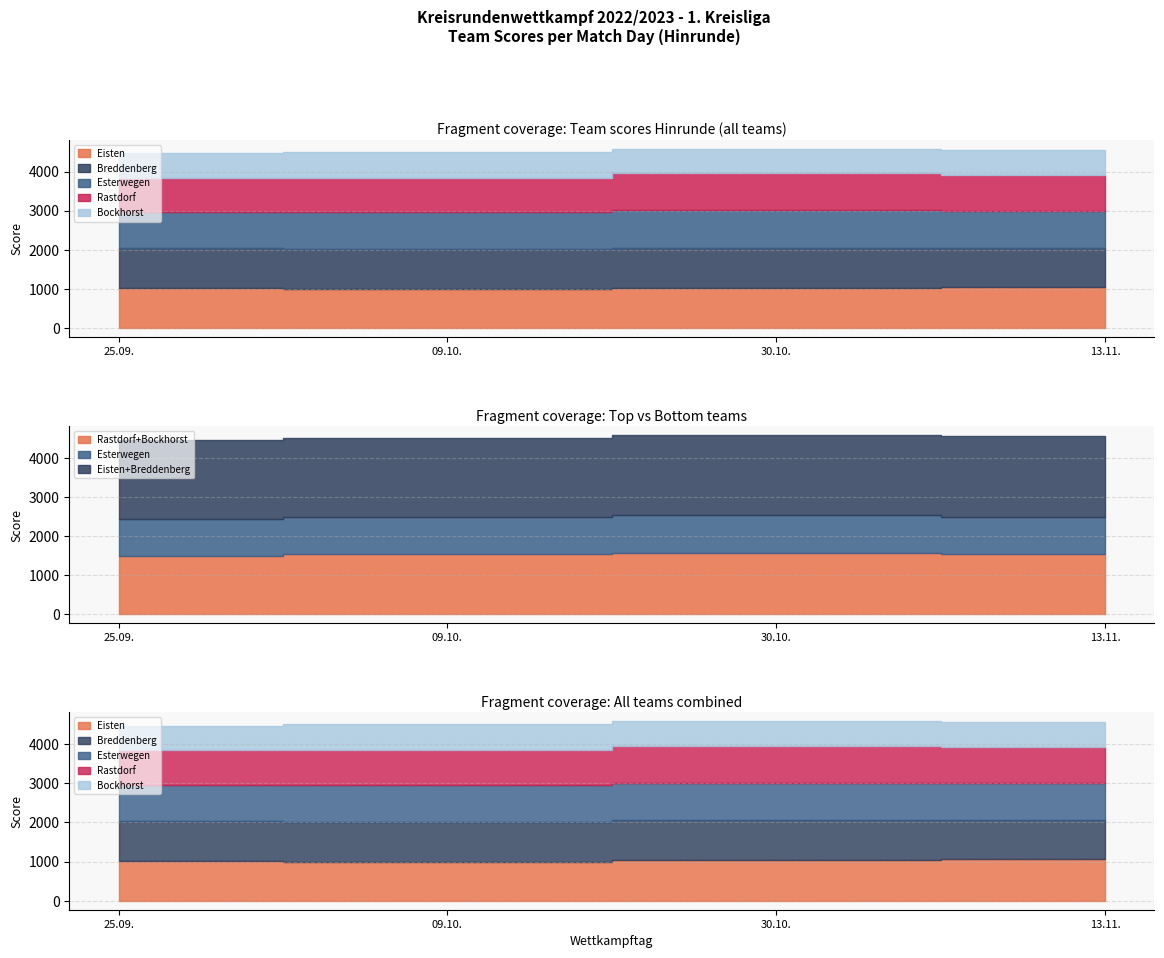

True or false: Eisten and Rastdorf intersect in this chart.

False